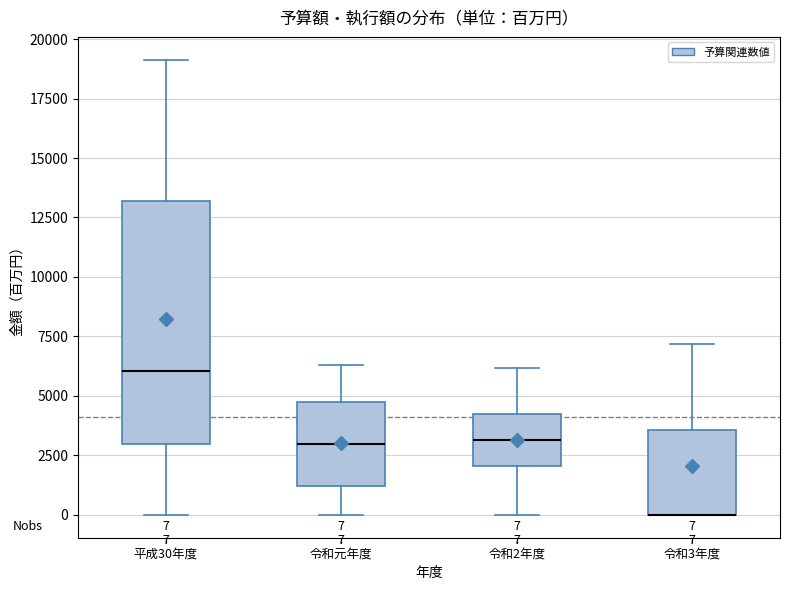

Which box is the tallest, from its lower edge to its upper edge?

平成30年度